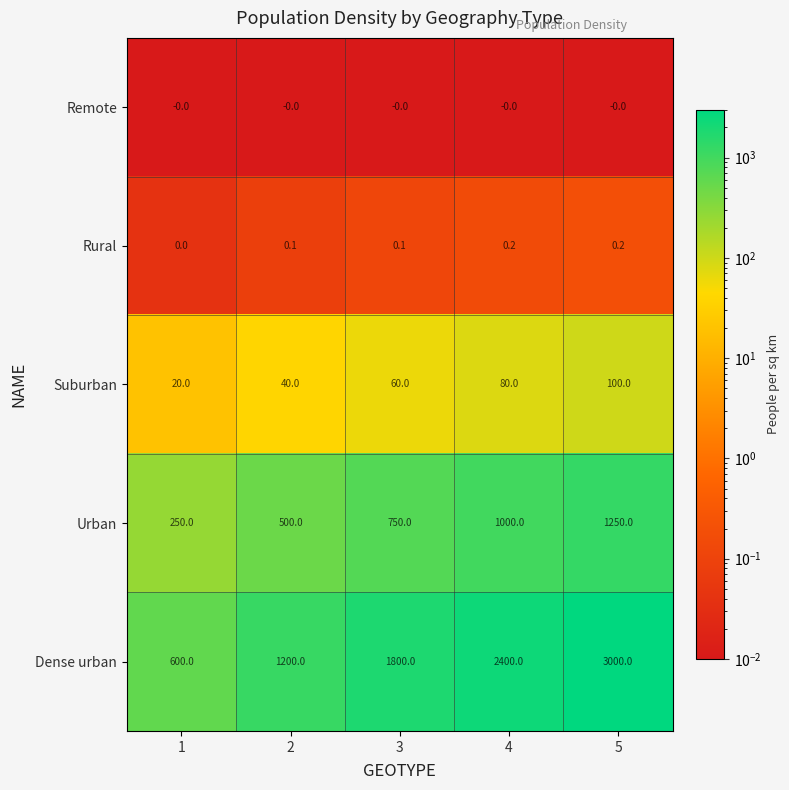

What is the highest value of the Suburban series?

100.0